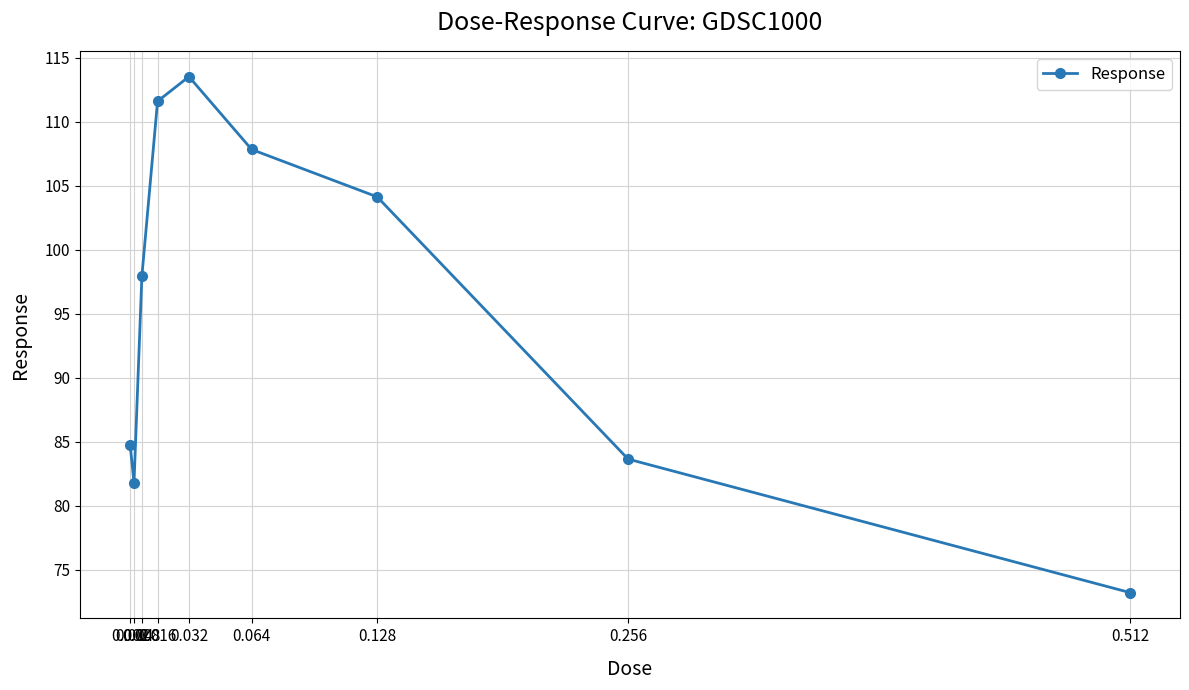

Reading left to right, what are all the values shown in this chart?

0.002=84.8	0.004=81.8	0.008=97.9	0.016=111.6	0.032=113.5	0.064=107.8	0.128=104.1	0.256=83.7	0.512=73.2